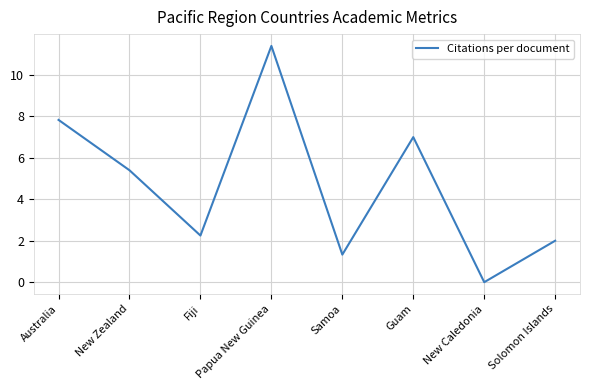

What is the approximate value at Papua New Guinea?

11.4